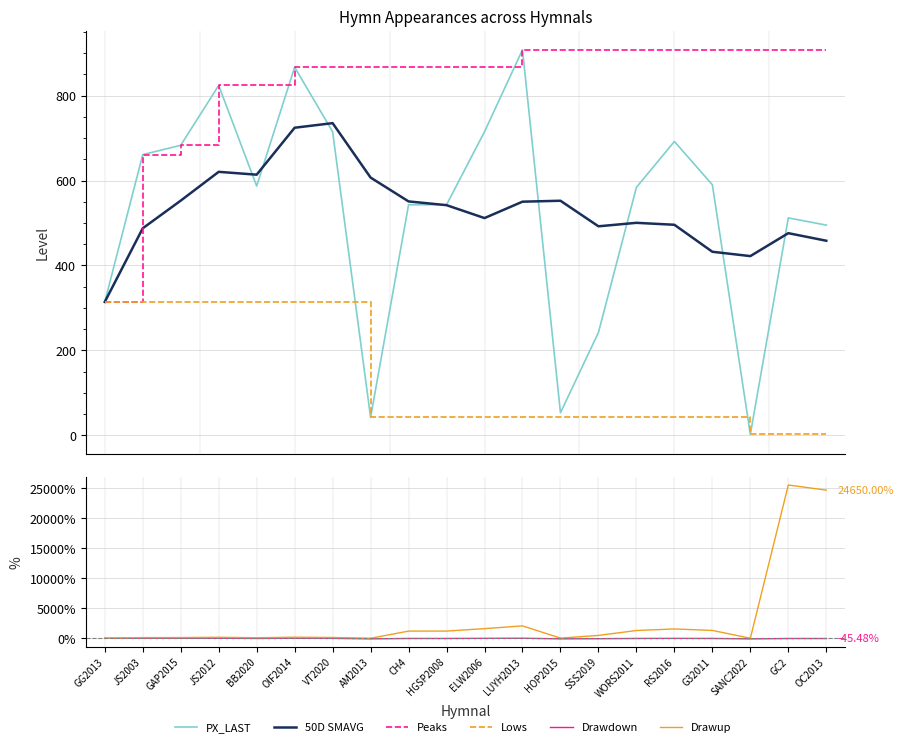

What is the difference between the highest and lowest values at BB2020?

852.8